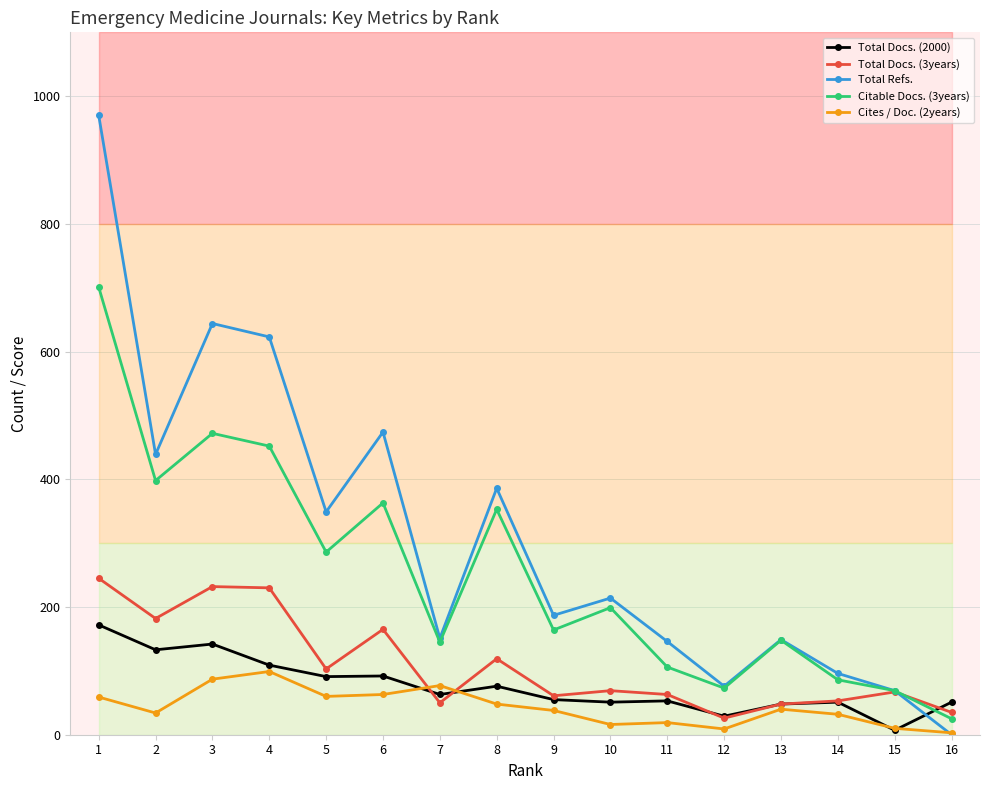

Where is Total Refs. nearest to the value 485?

6